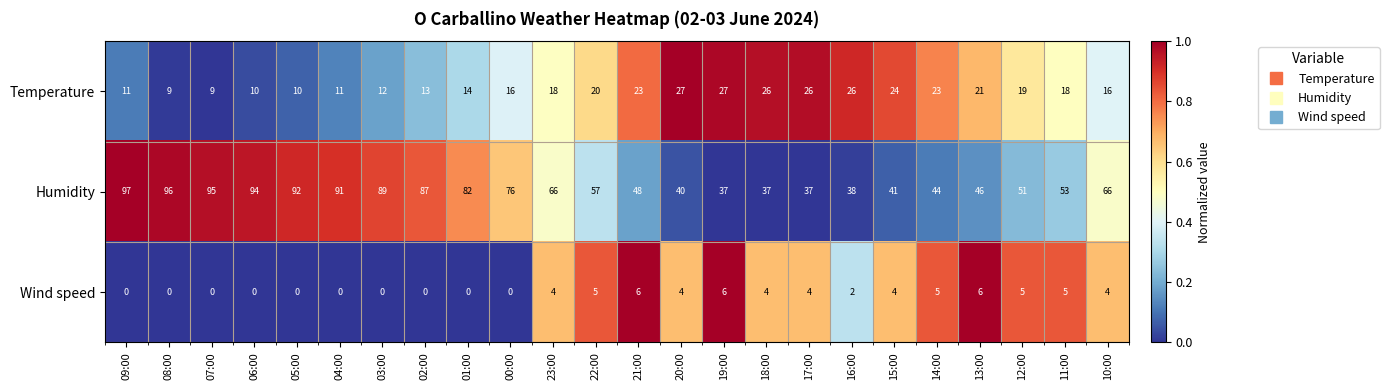

What is the highest value of the Temperature series?

27